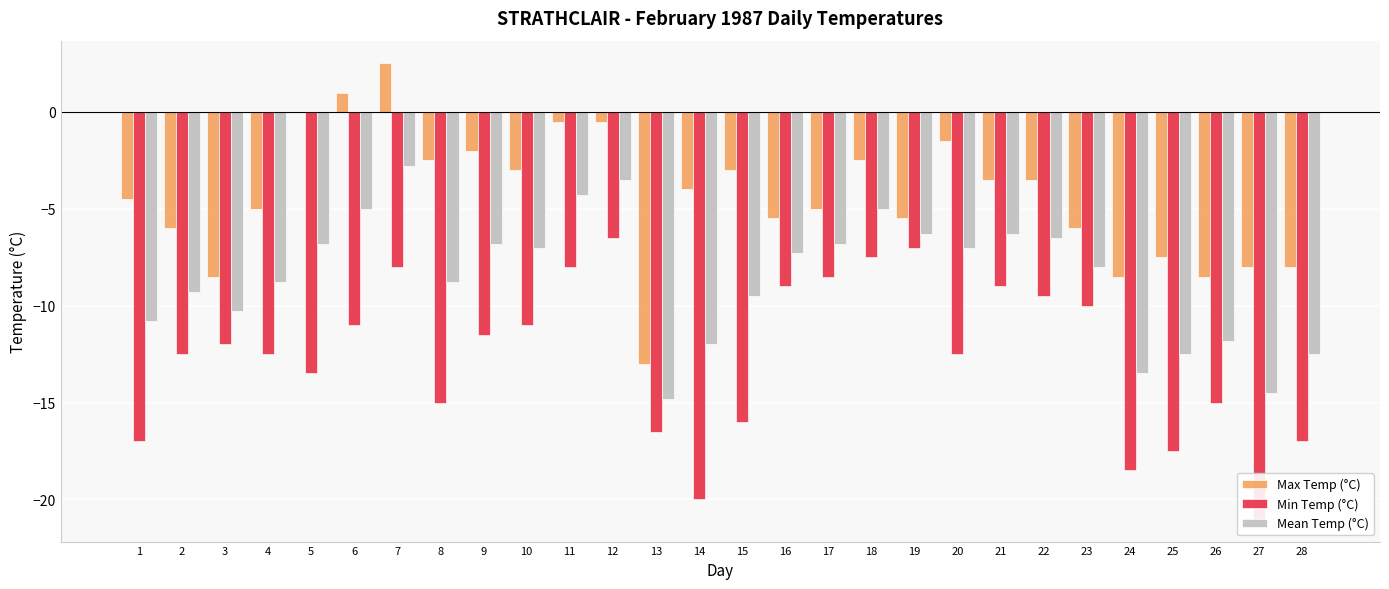

Which category has the lowest value in the Max Temp (°C) series?

13